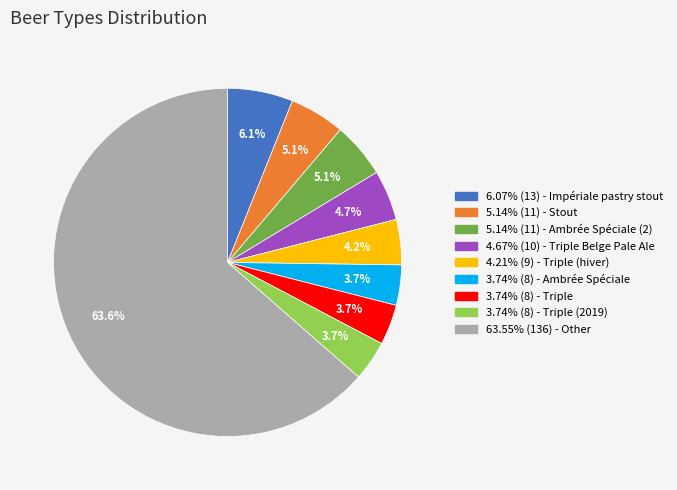

Is there any slice that represents more than half of the pie?

Yes